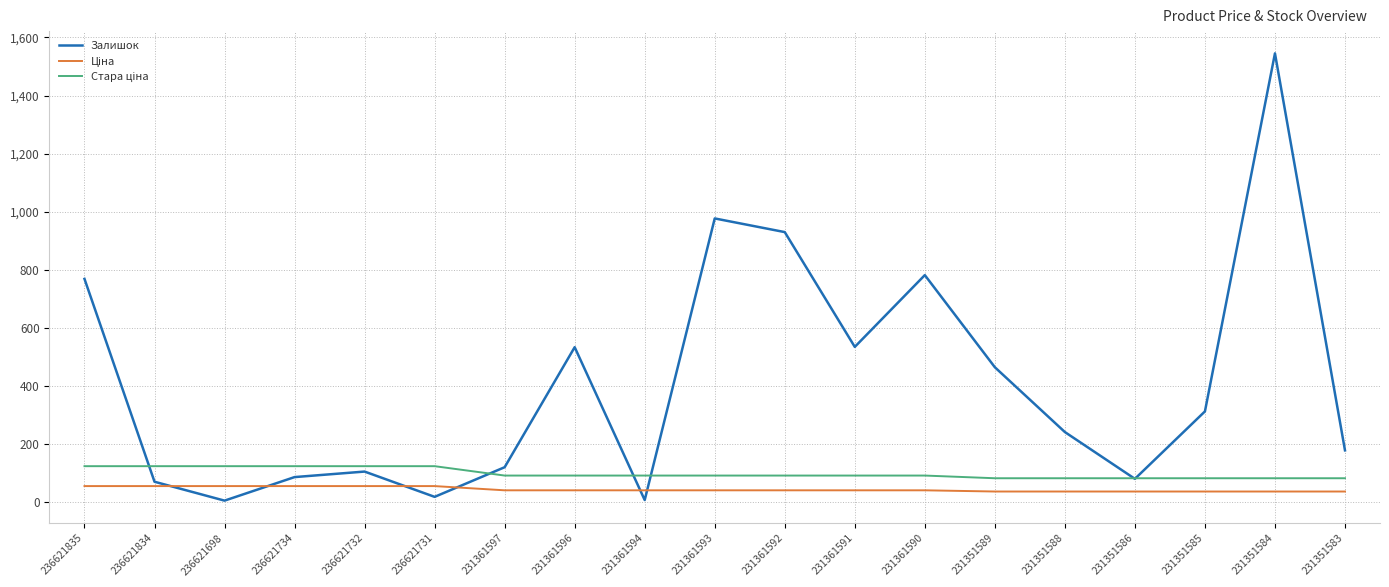

At which category does the chart reach its peak across all series?

231351584